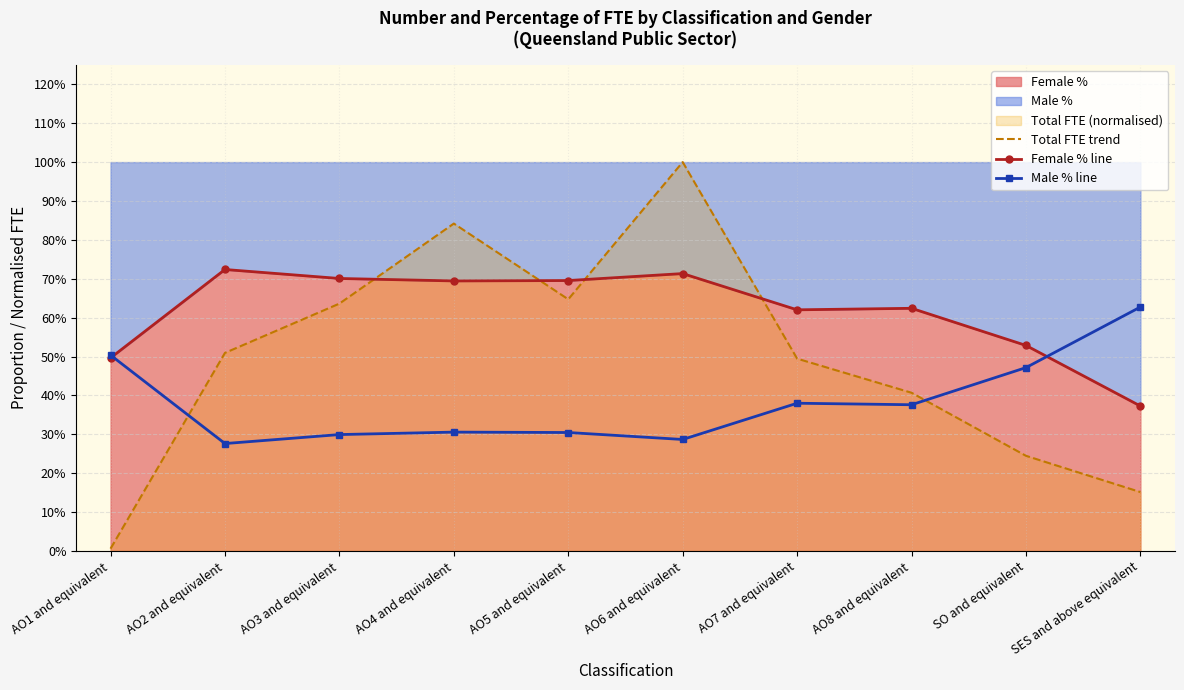

True or false: Female % line and Male % line intersect in this chart.

True